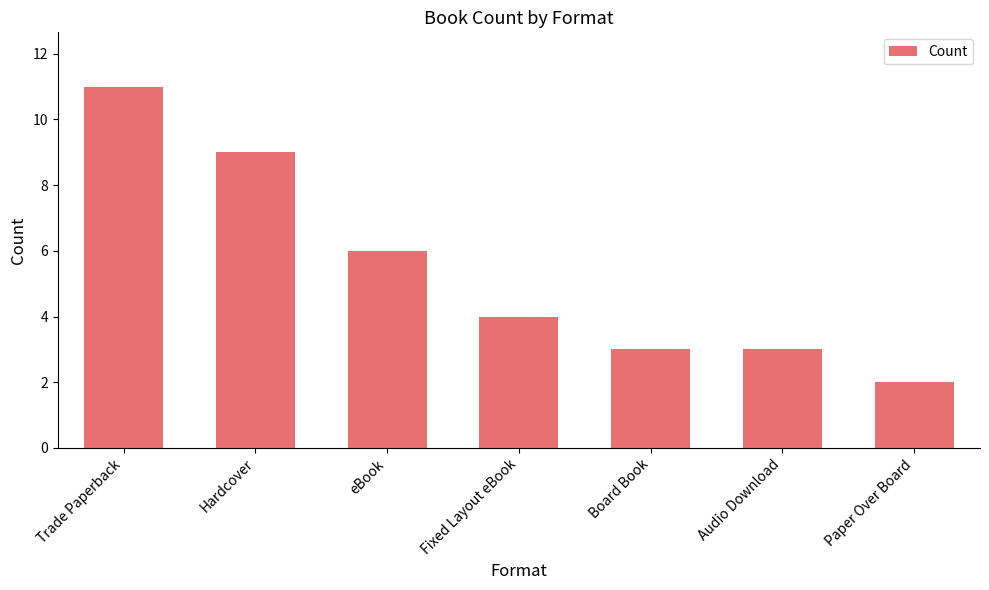

Where does the data first go above 4?

Trade Paperback